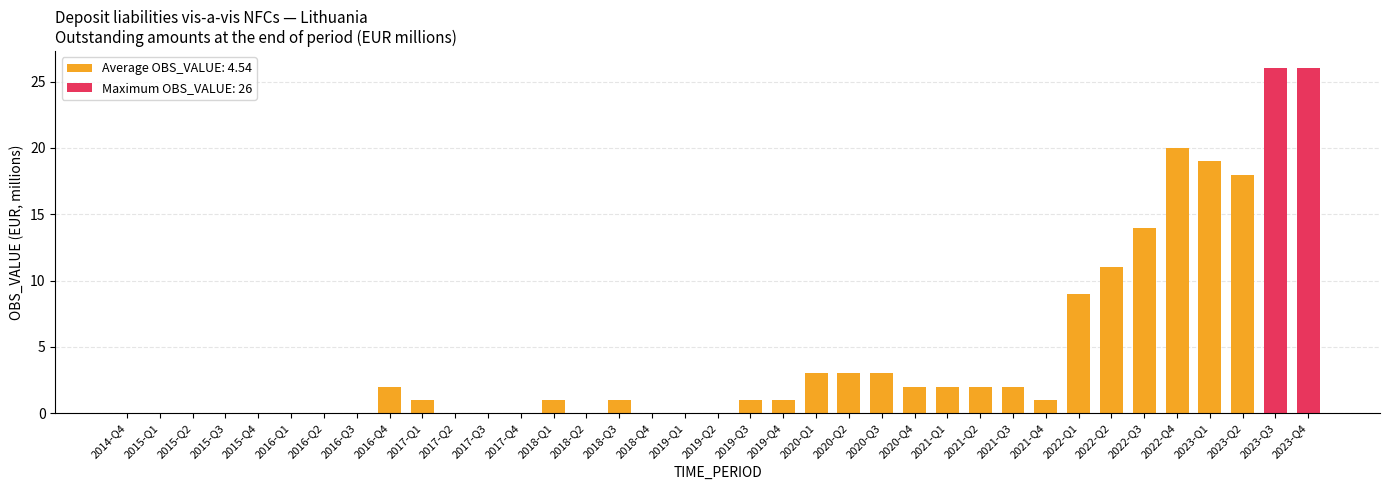

Reading left to right, list all the values displayed in this chart.

2014-Q4=0	2015-Q1=0	2015-Q2=0	2015-Q3=0	2015-Q4=0	2016-Q1=0	2016-Q2=0	2016-Q3=0	2016-Q4=2	2017-Q1=1	2017-Q2=0	2017-Q3=0	2017-Q4=0	2018-Q1=1	2018-Q2=0	2018-Q3=1	2018-Q4=0	2019-Q1=0	2019-Q2=0	2019-Q3=1	2019-Q4=1	2020-Q1=3	2020-Q2=3	2020-Q3=3	2020-Q4=2	2021-Q1=2	2021-Q2=2	2021-Q3=2	2021-Q4=1	2022-Q1=9	2022-Q2=11	2022-Q3=14	2022-Q4=20	2023-Q1=19	2023-Q2=18	2023-Q3=26	2023-Q4=26